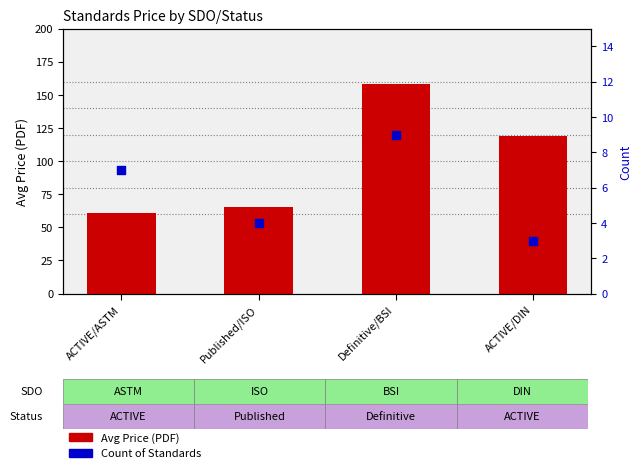

Is the value of Count at ACTIVE/DIN greater than the value of Avg Price (PDF) at ACTIVE/DIN?

No